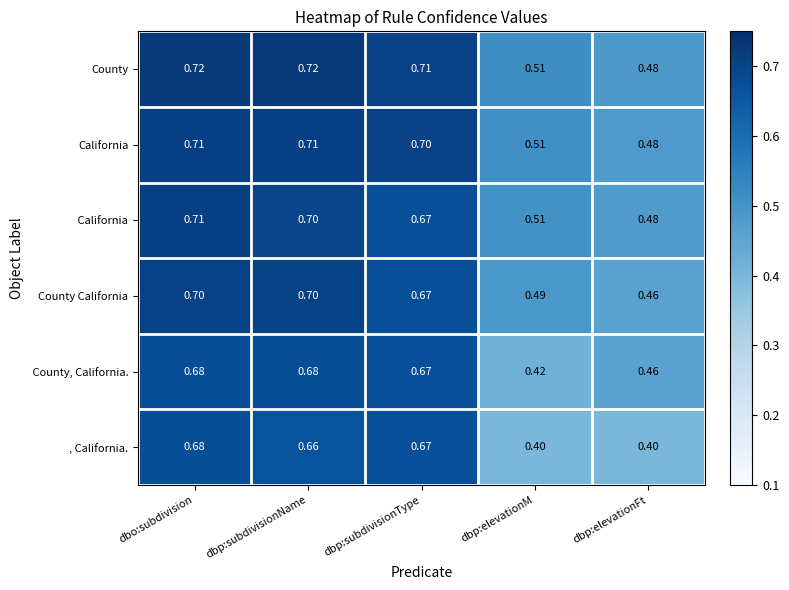

Which series has the widest spread of values?

, California.